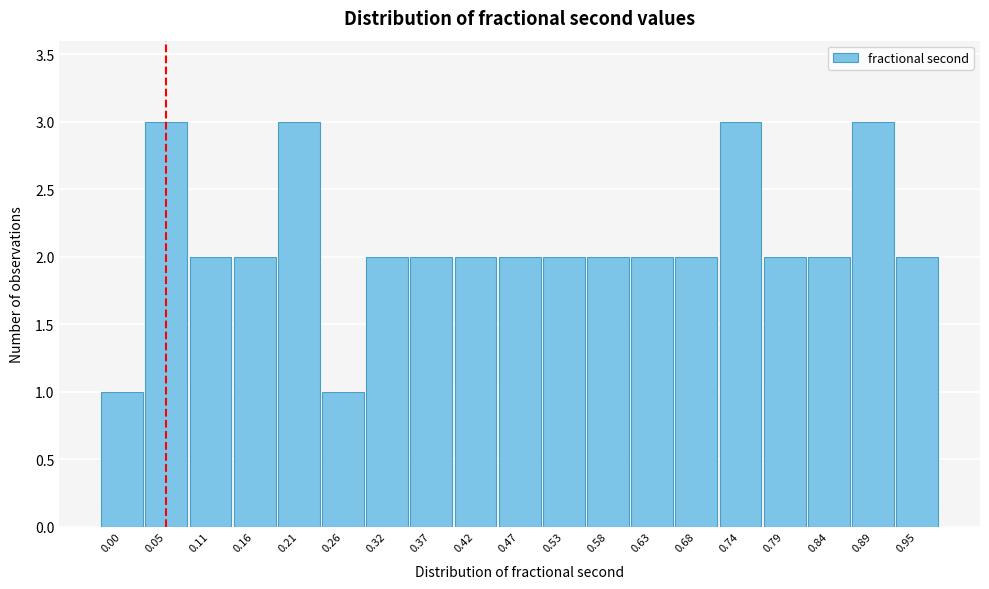

Reading left to right, what are all the values shown in this chart?

0.00=1	0.05=3	0.11=2	0.16=2	0.21=3	0.26=1	0.32=2	0.37=2	0.42=2	0.47=2	0.53=2	0.58=2	0.63=2	0.68=2	0.74=3	0.79=2	0.84=2	0.89=3	0.95=2